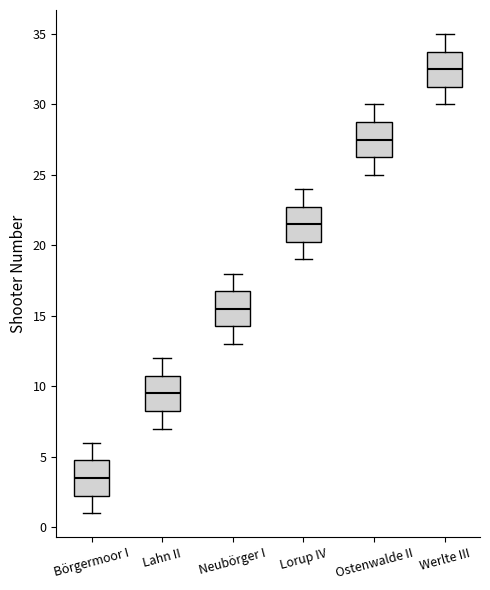

Reading left to right, read every box against the y-axis: the position of its median line, the range the box covers, and the ends of its whiskers. The values are not printed on the chart, so give them approximately, as read against the axis.

Börgermoor I: median 3.5, box 2.5 to 5.0, whiskers 1.0 to 6.0
Lahn II: median 9.5, box 8.5 to 11.0, whiskers 7.0 to 12.0
Neubörger I: median 15.5, box 14.5 to 17.0, whiskers 13.0 to 18.0
Lorup IV: median 21.5, box 20.5 to 23.0, whiskers 19.0 to 24.0
Ostenwalde II: median 27.5, box 26.5 to 29.0, whiskers 25.0 to 30.0
Werlte III: median 32.5, box 31.5 to 34.0, whiskers 30.0 to 35.0